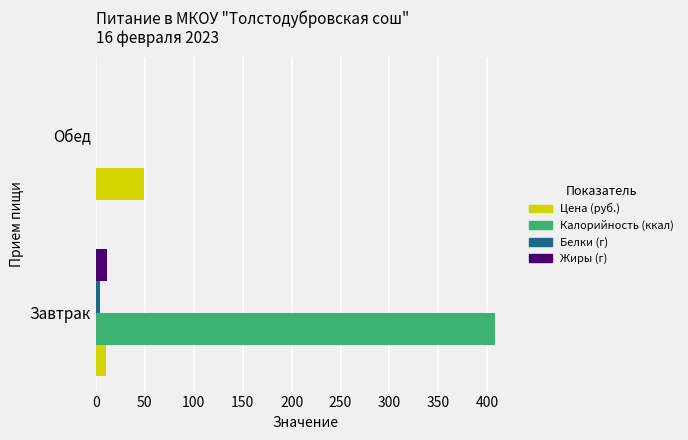

Count the number of data series in this chart.

4